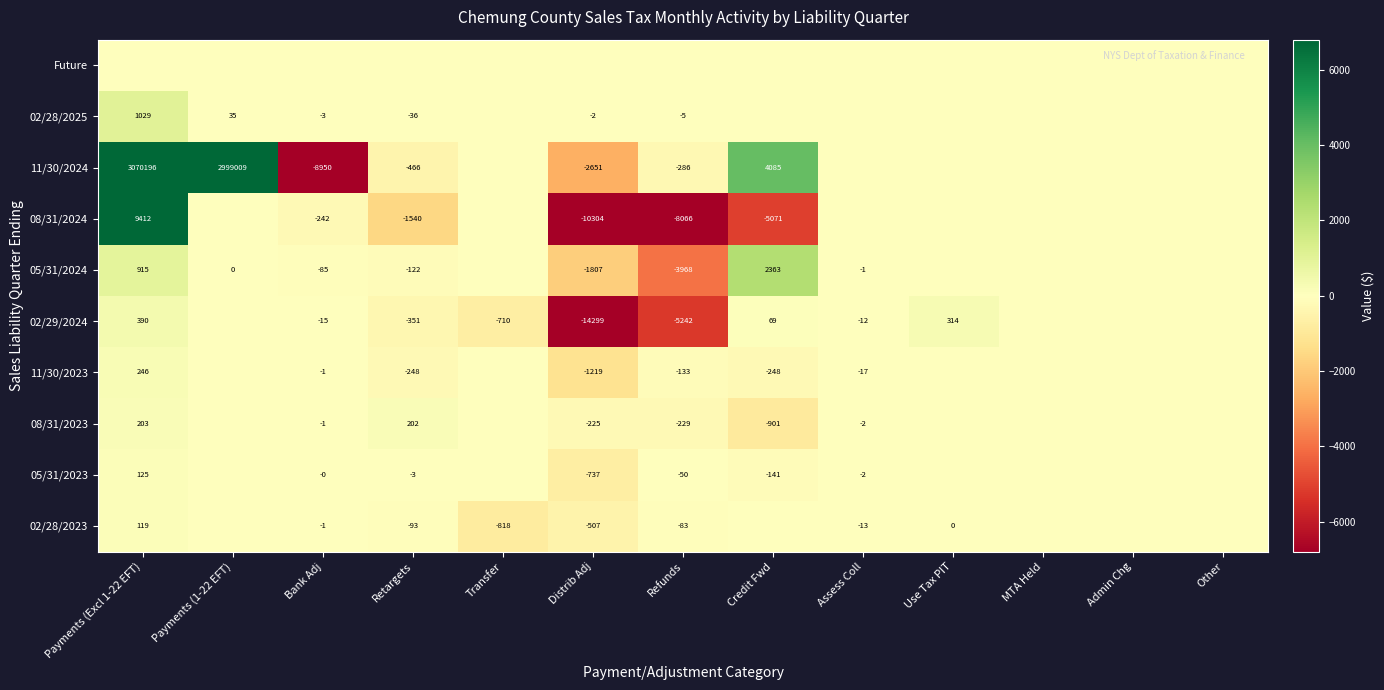

Is the value of 08/31/2024 at Refunds greater than the value of 02/29/2024 at Use Tax PIT?

No